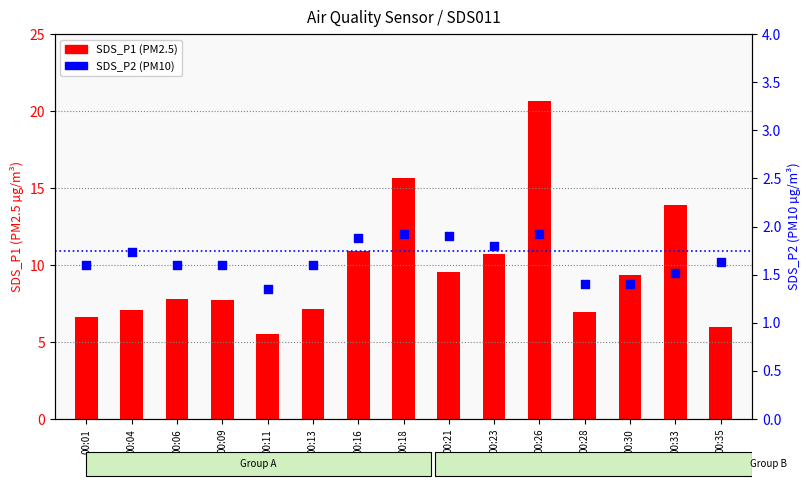

What are all the series names shown in the legend?

SDS_P1 (PM2.5), SDS_P2 (PM10)